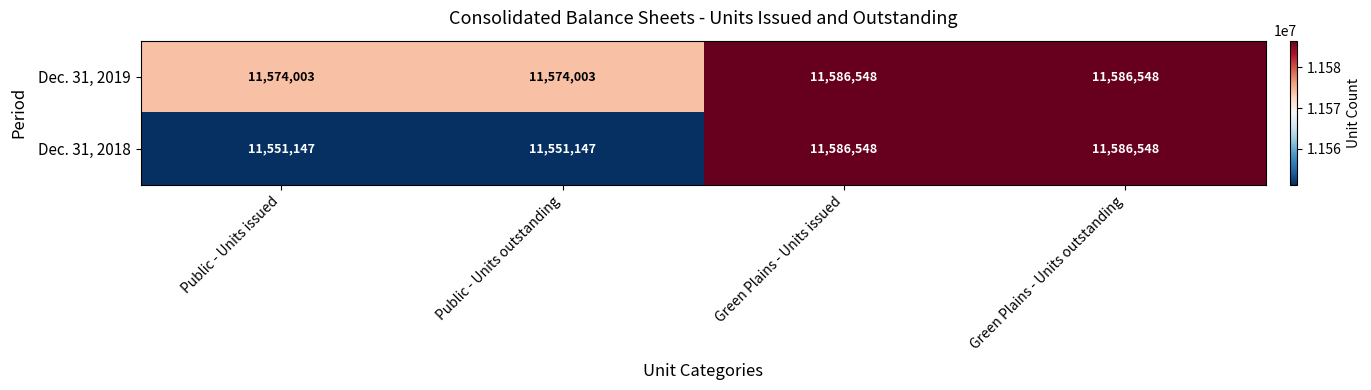

At how many categories does at least one series exceed 11559873?

4